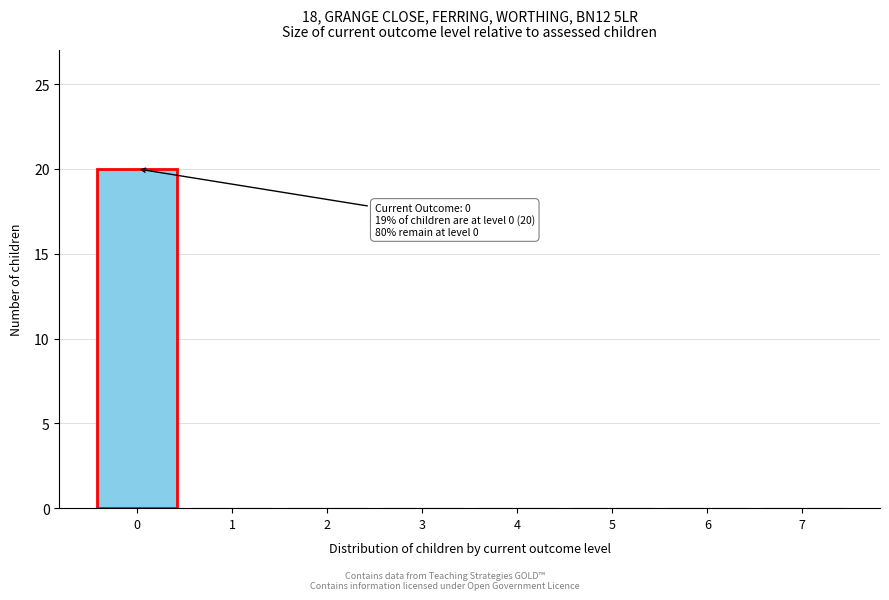

Reading left to right, what are all the values shown in this chart?

0=20	1=0	2=0	3=0	4=0	5=0	6=0	7=0